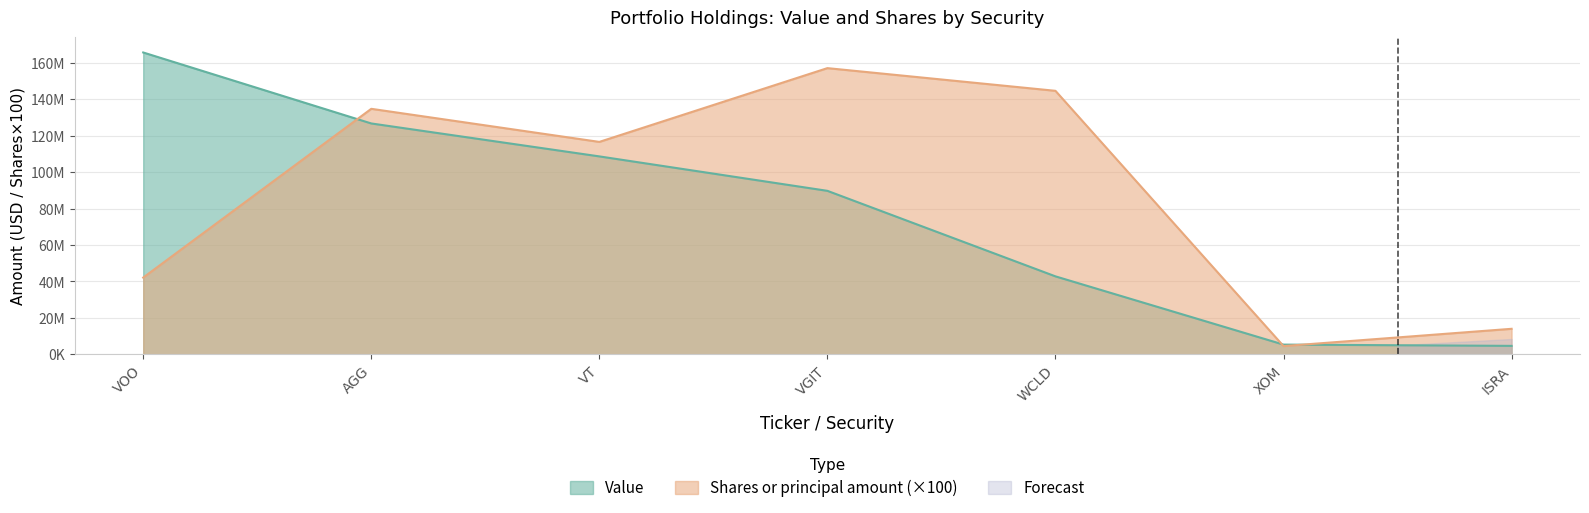

What is the difference between the maximum and minimum values in the Shares or principal amount series?

152318600